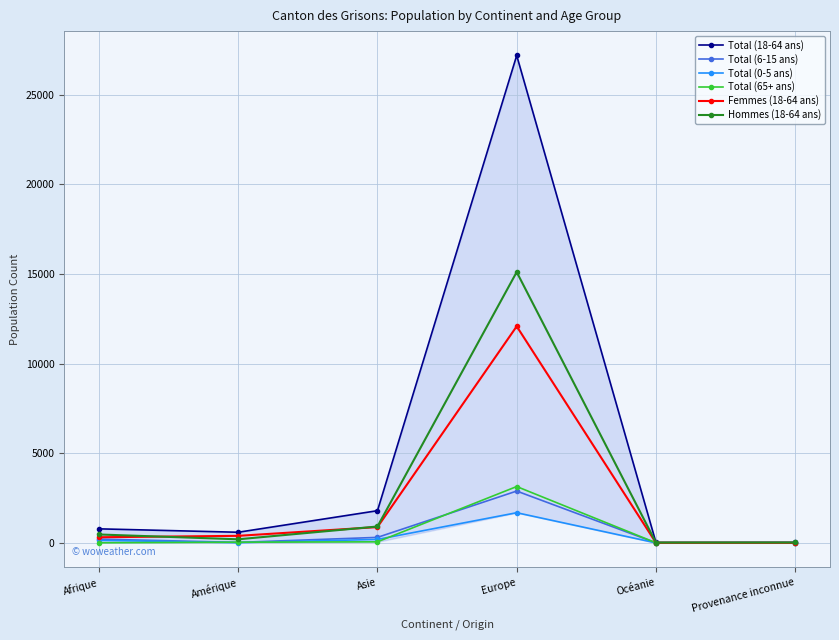

What is the value of the Total (6-15 ans) point at the 4th from the left?

2890